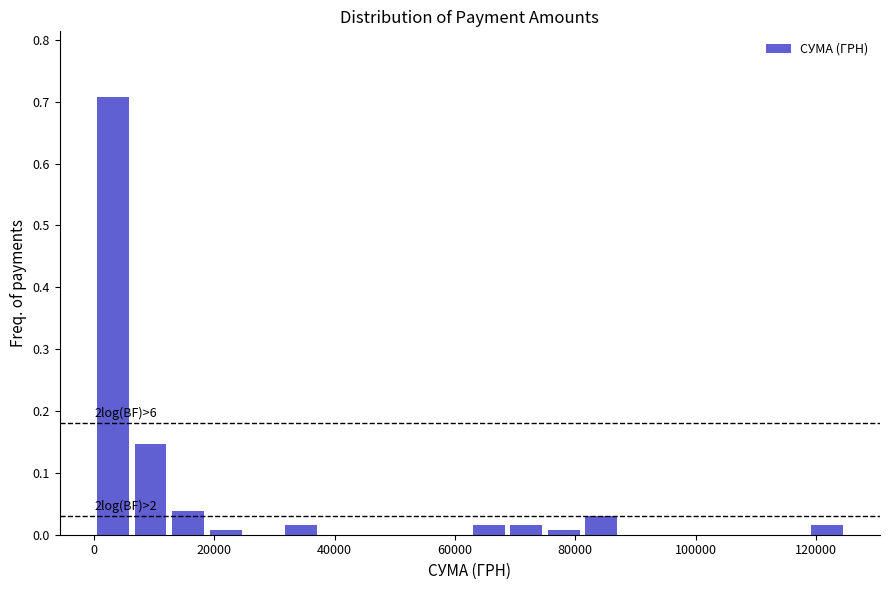

Read against the x-axis, roughly where is the centre of the tallest bar?

4000